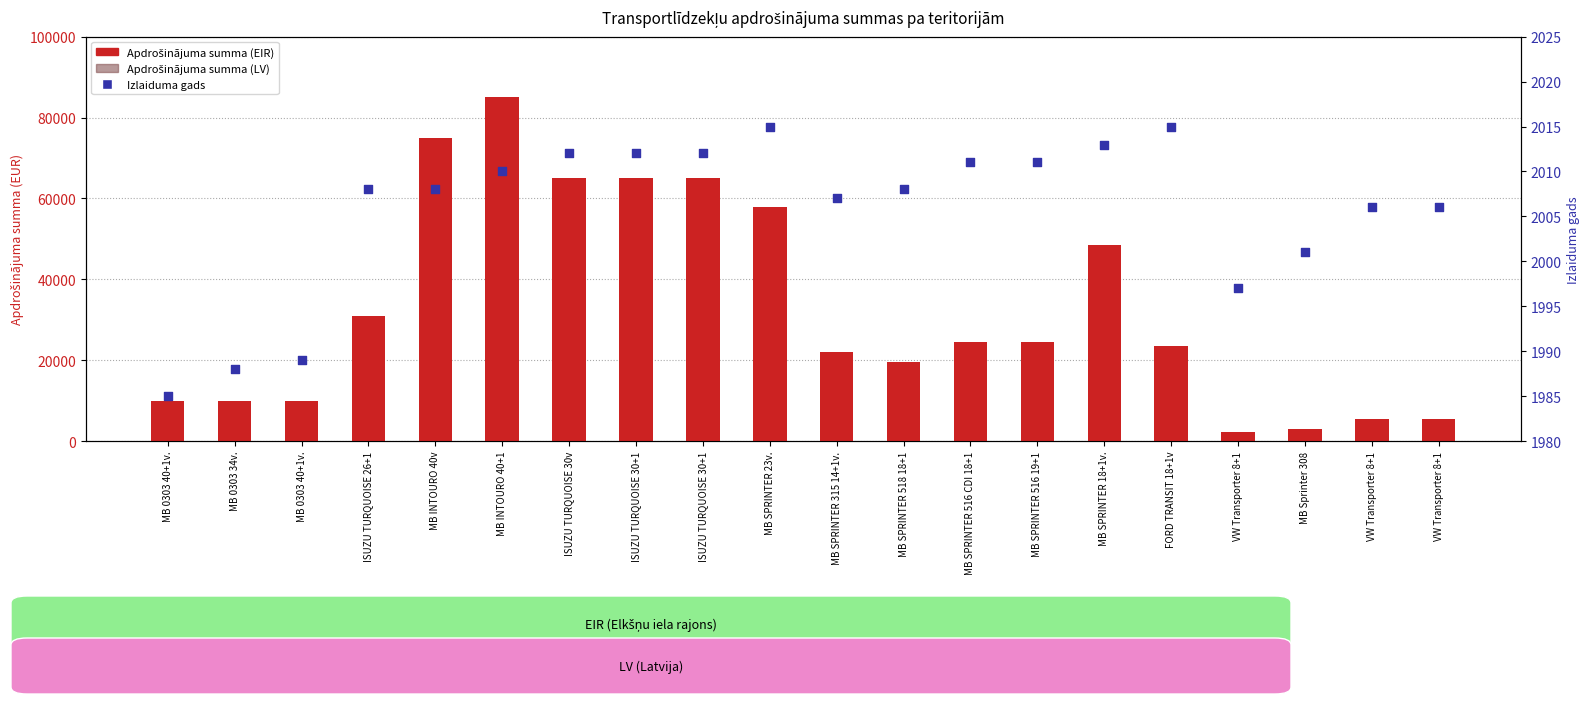

Which series has the largest total across all categories?

Apdrošinājuma summa (EIR)